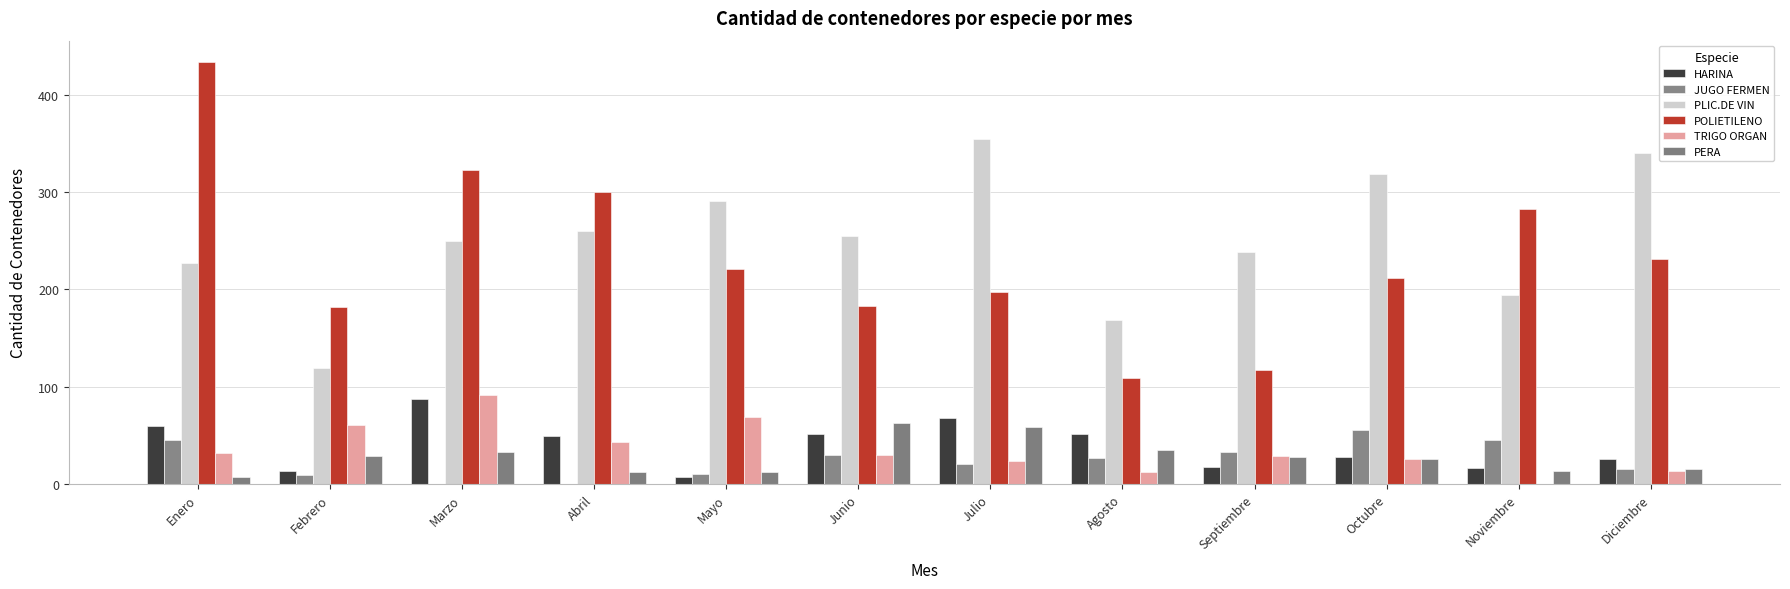

Which category has the lowest value in the PLIC.DE VIN series?

Febrero